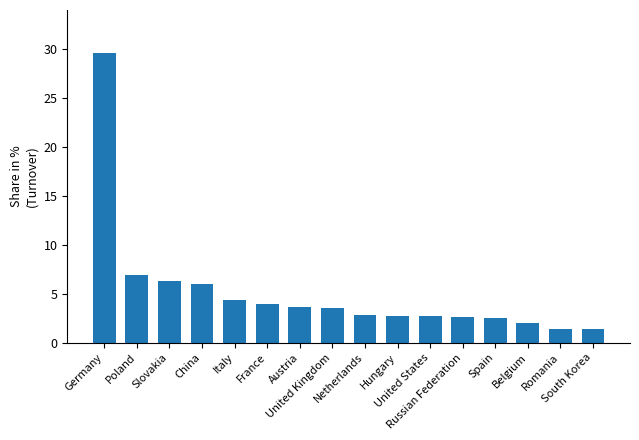

What is the difference between the values at France and Hungary?

1.3